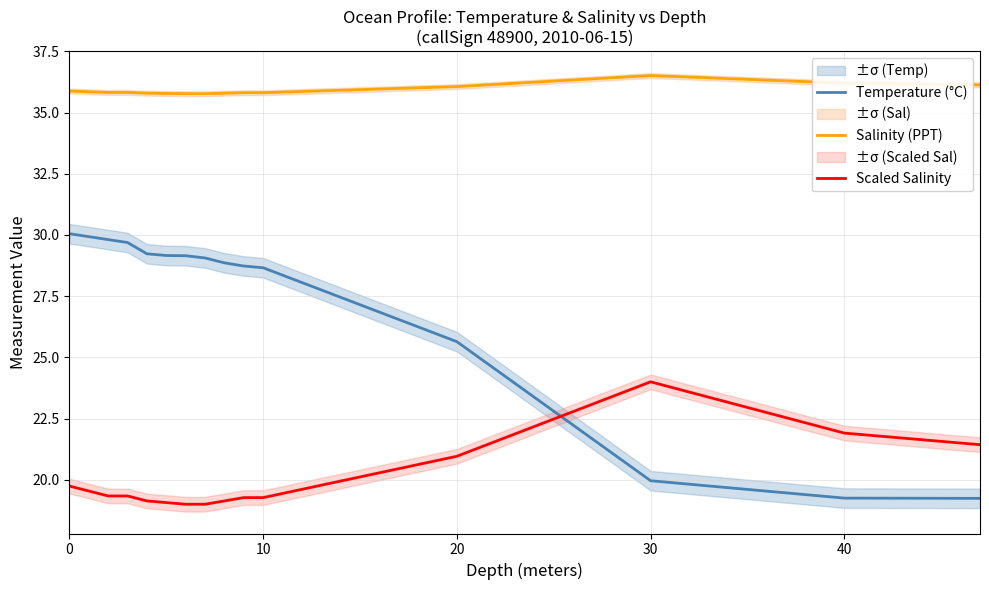

Is it true that Scaled Salinity equals 13.3 at 9?

False